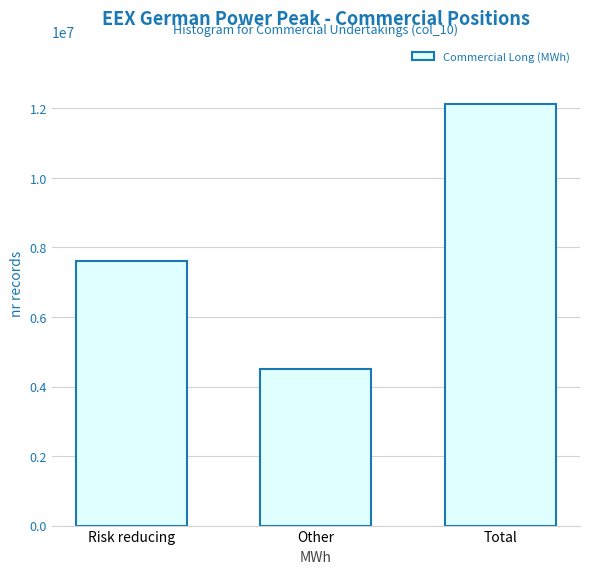

Reading right to left, list all the values displayed in this chart.

12123744	4507284	7616460